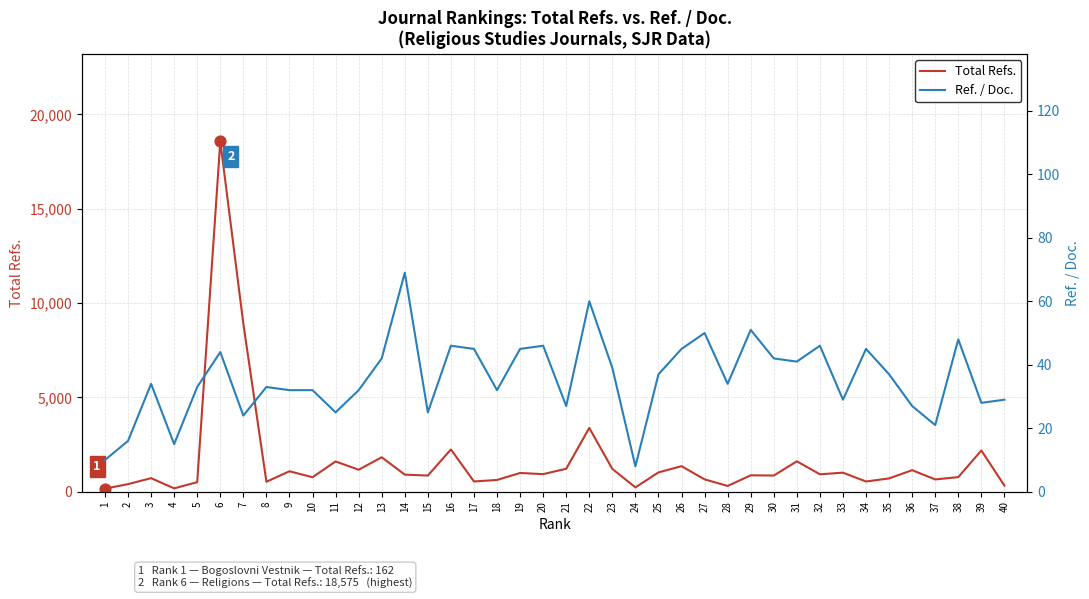

What is the total value across all series at 19?

1039